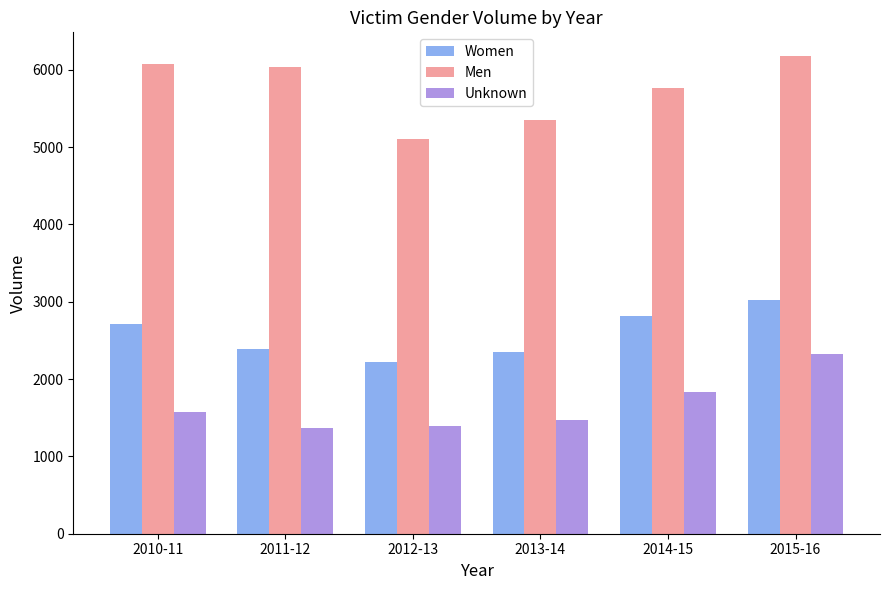

Between 2011-12 and 2013-14, which series saw the biggest shift?

Men